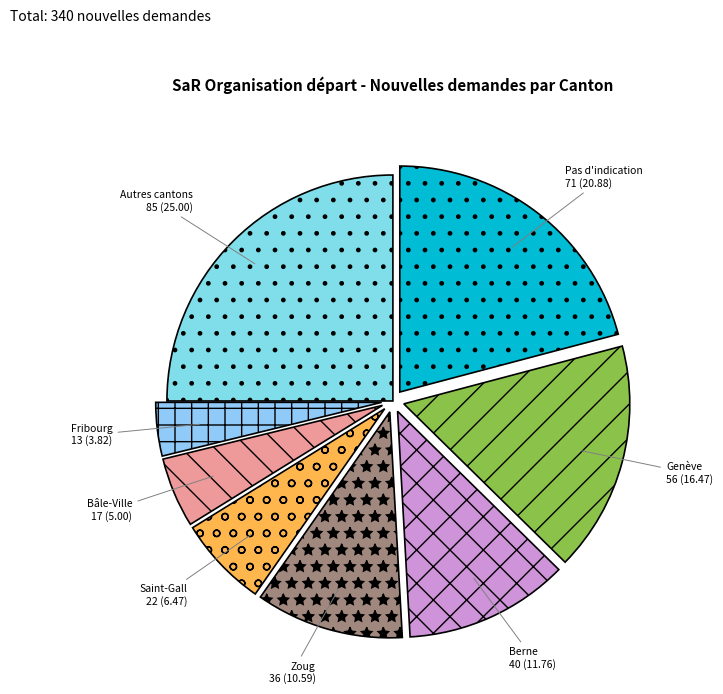

Count the number of slices in the pie.

8